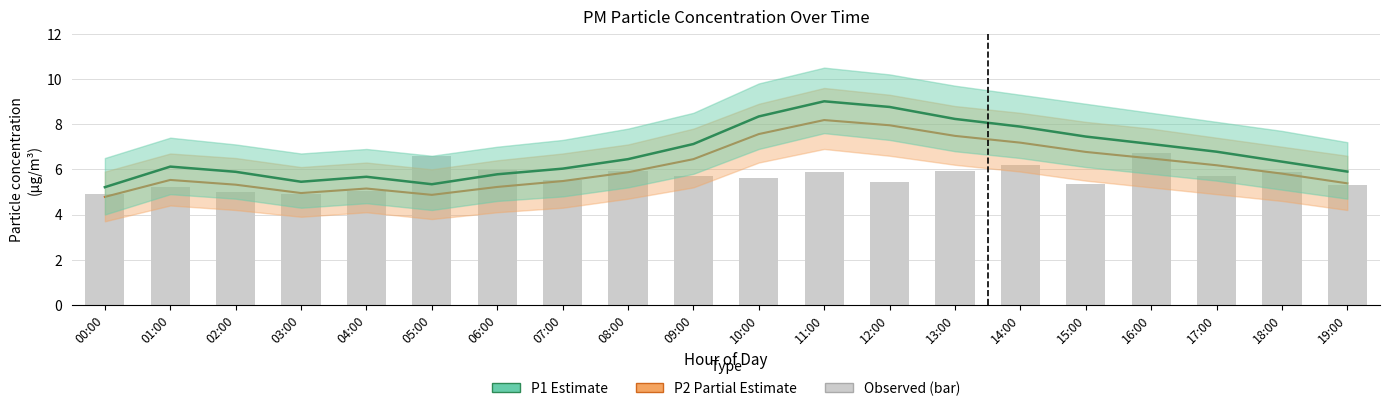

At how many categories does at least one series exceed 6?

14